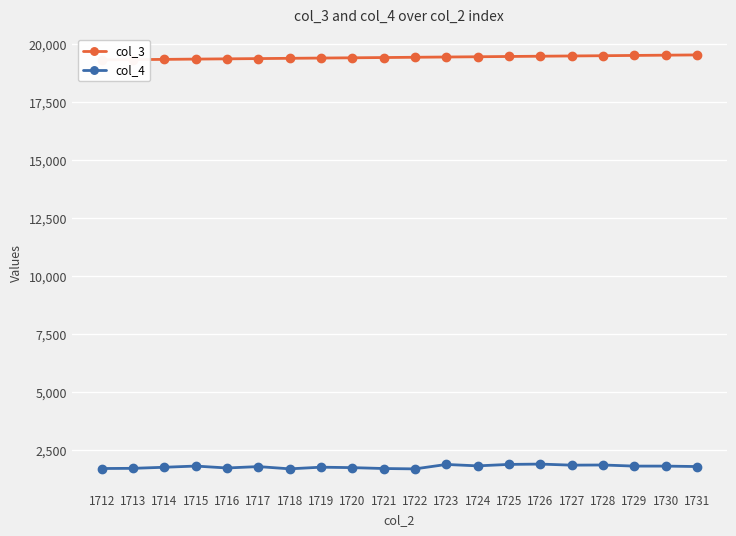

What is the value of the col_4 point at the 10th from the left?

1710